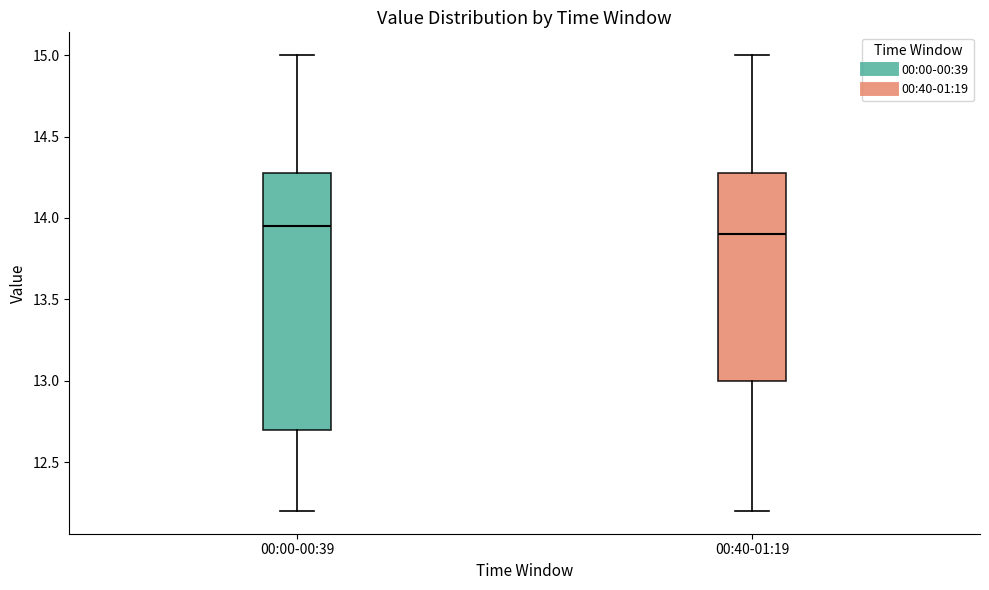

Comparing the boxes themselves (not the whiskers), which one is the tallest?

00:00-00:39